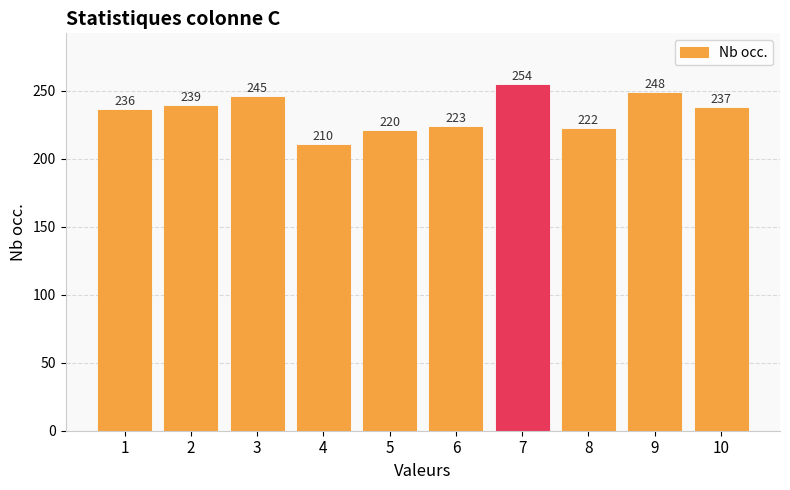

What is the approximate value at 9?

248